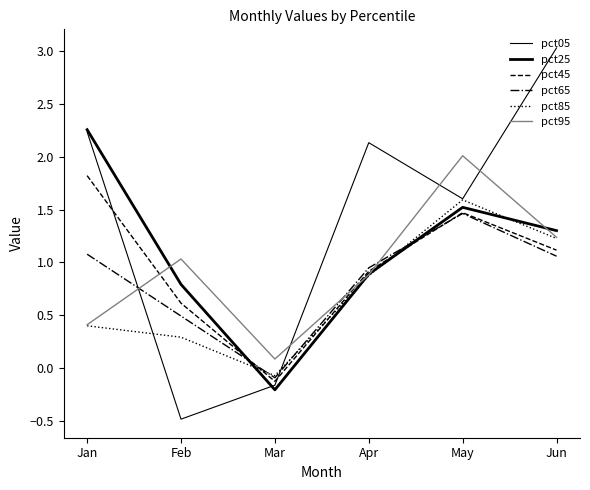

Does the chart have visible grid lines?

No